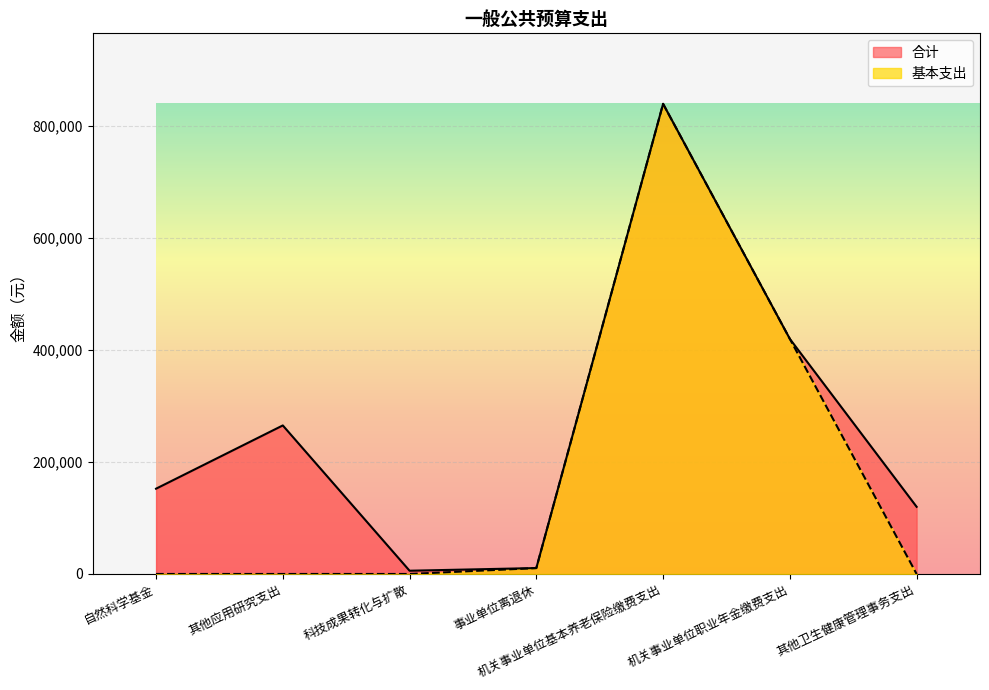

True or false: 合计 and 基本支出 intersect in this chart.

False